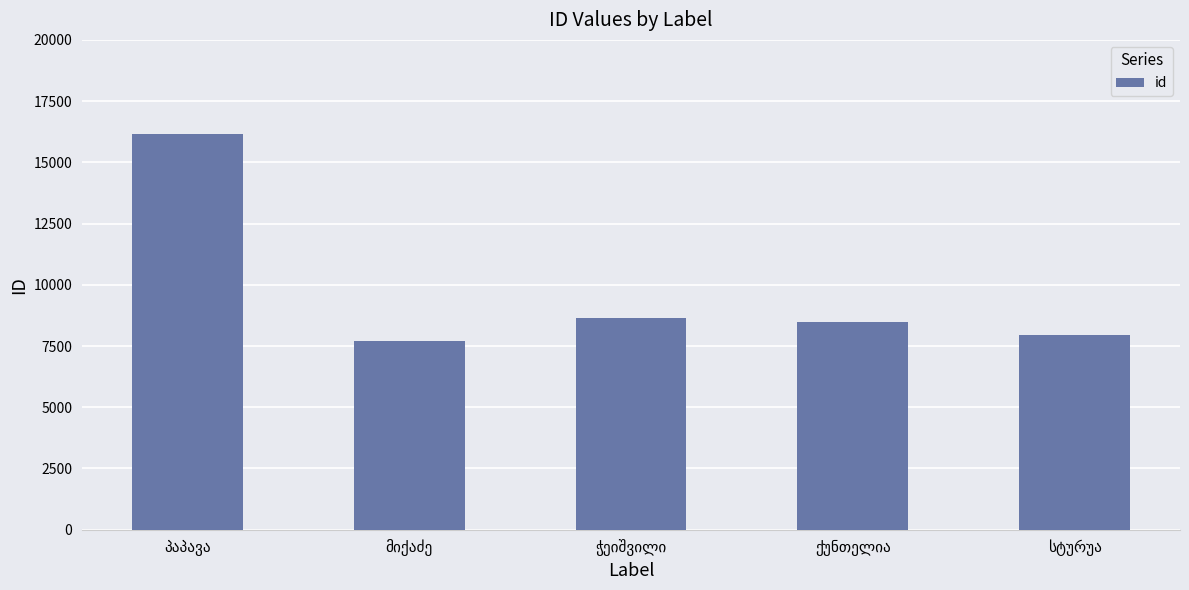

What is the greatest value displayed?

16169